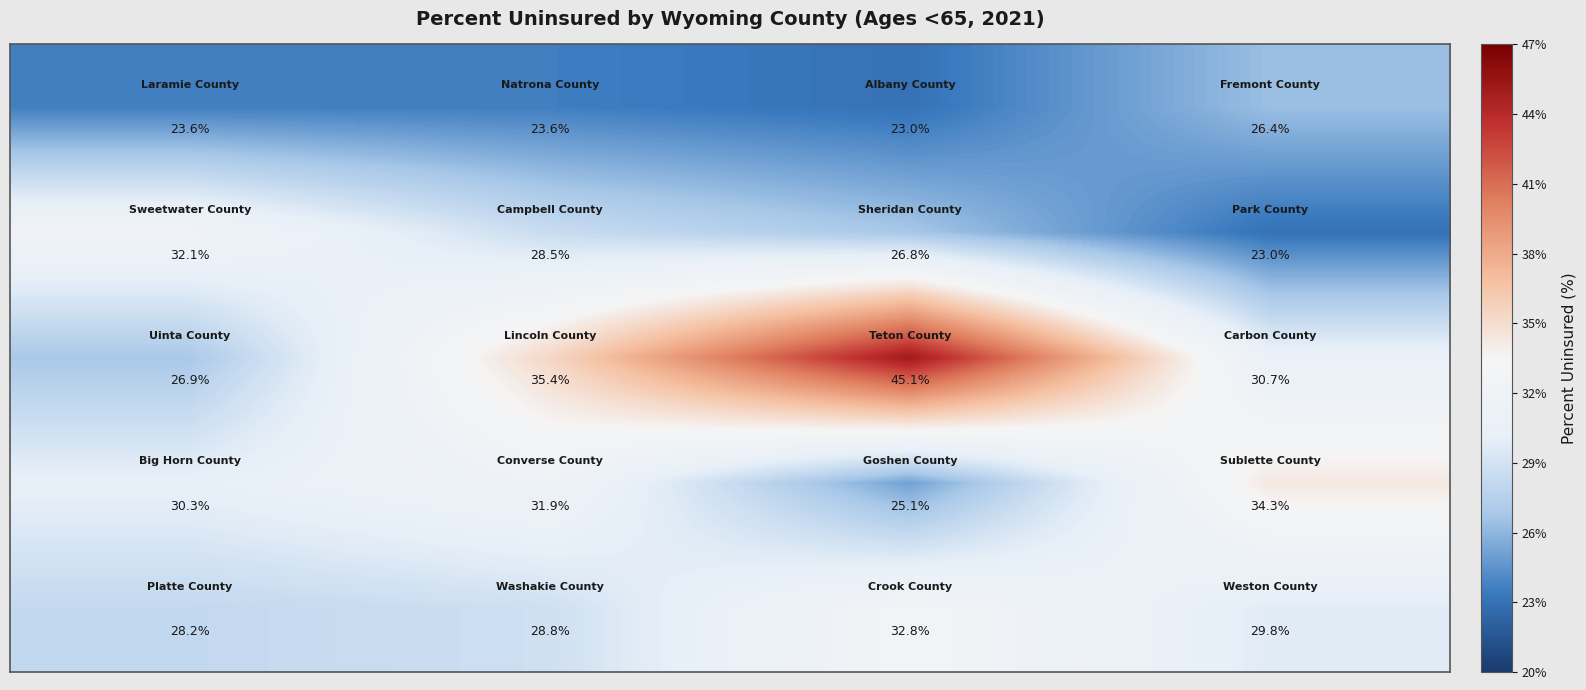

What is the minimum value shown in the chart?

23.0